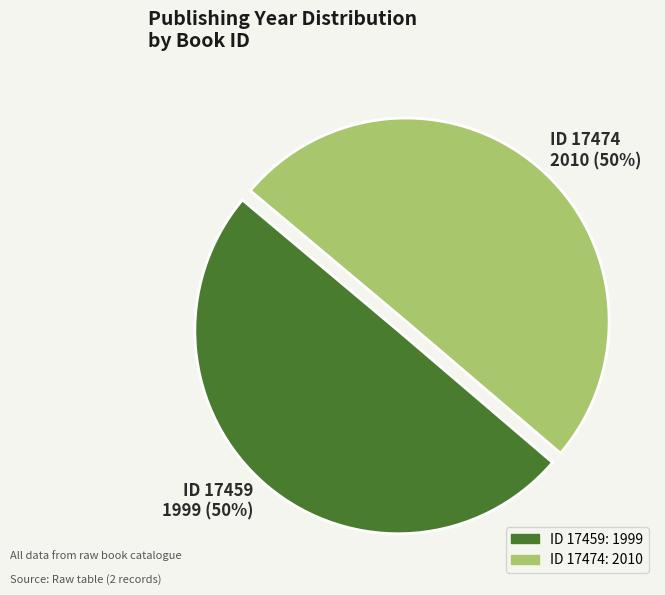

To the nearest percent, what is the combined percentage of ID 17474: 2010 and ID 17459: 1999?

100%